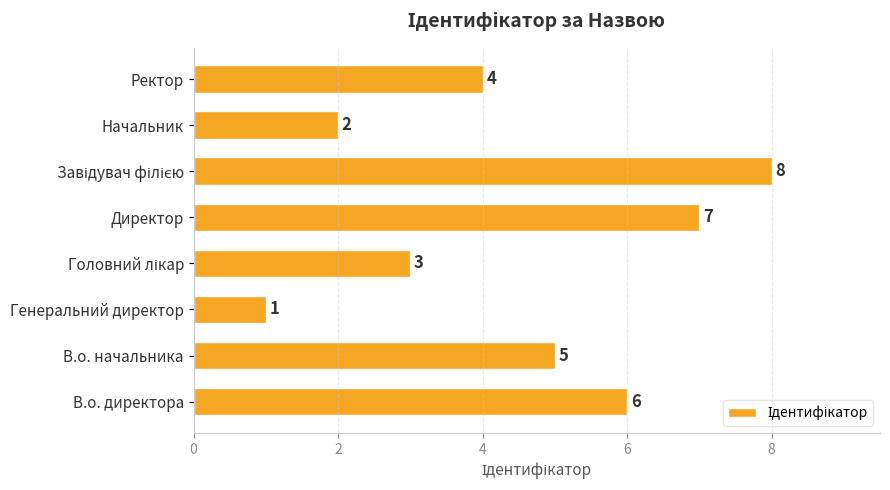

Which has a higher value, В.о. директора or В.о. начальника?

В.о. директора